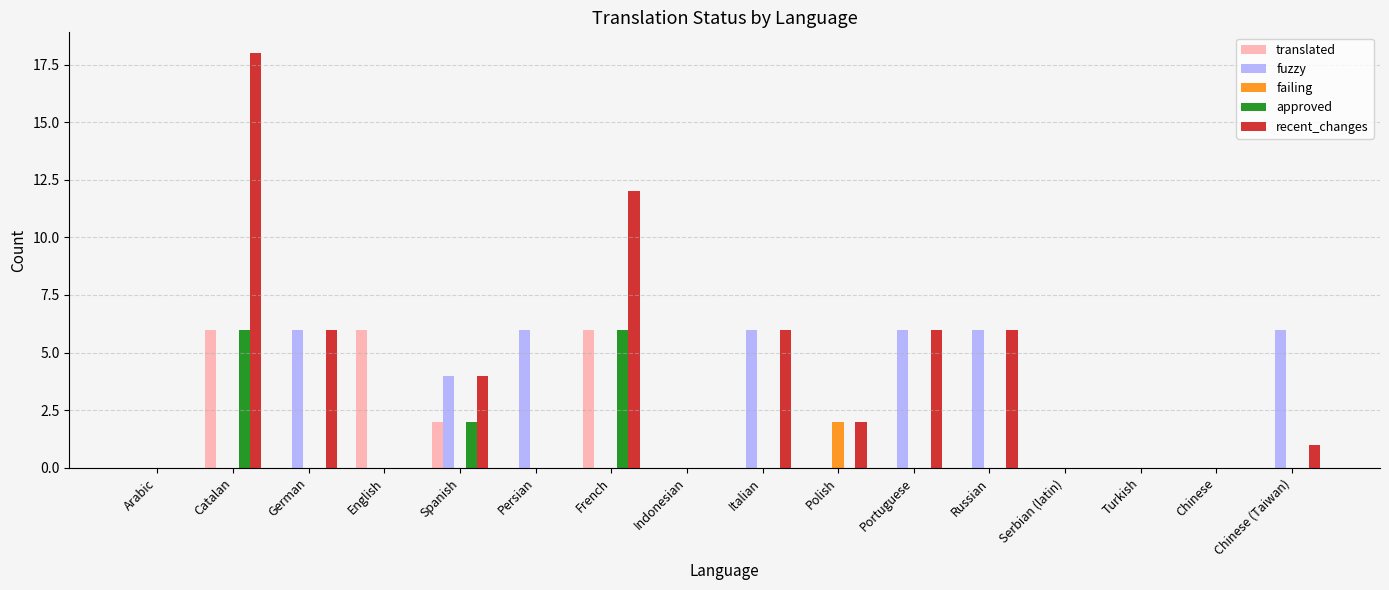

True or false: recent_changes has a value of 0 at Turkish.

True